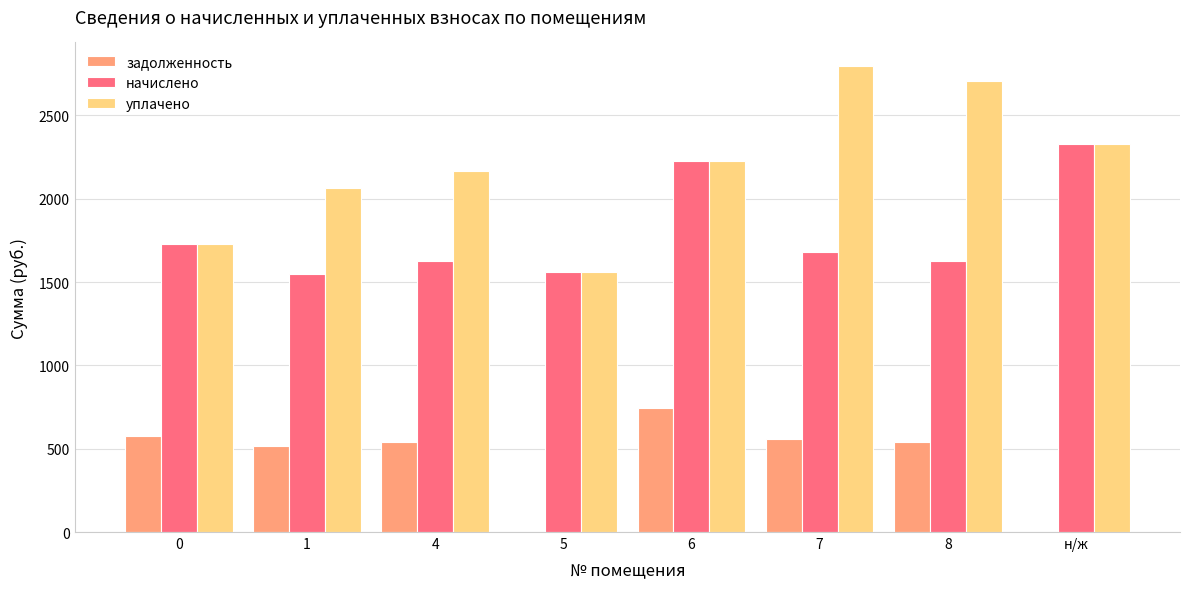

Are the bars horizontal?

No